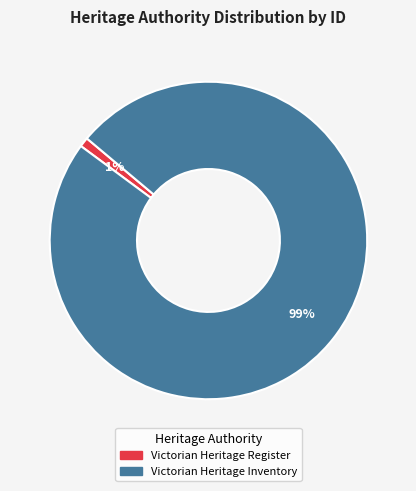

To the nearest percent, what is the average slice percentage?

50%